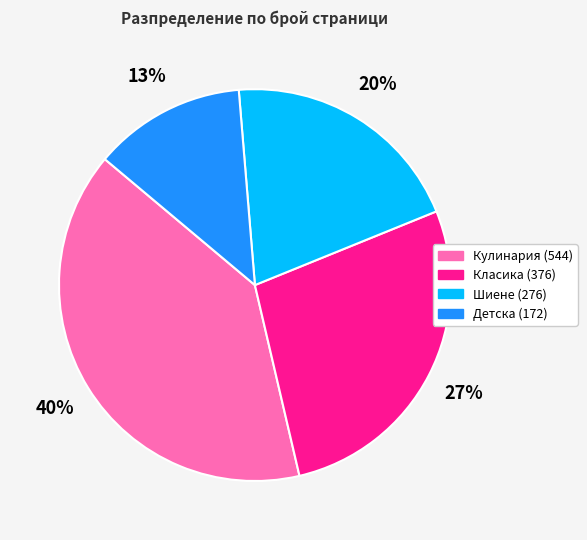

To the nearest percent, what is the average slice percentage?

25%